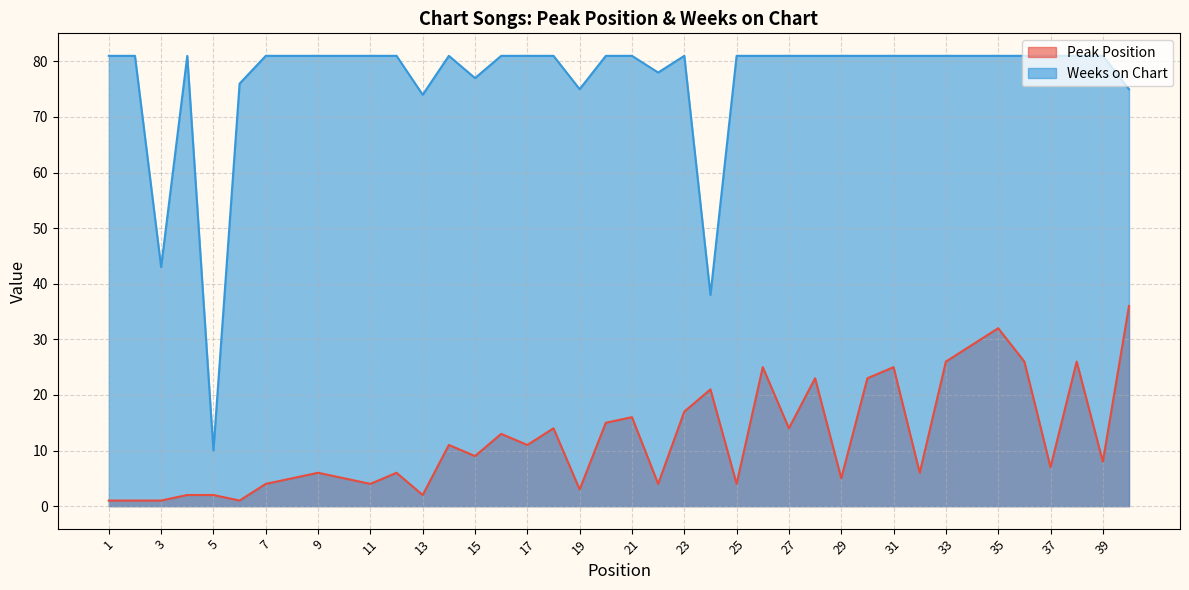

What is the total value across all series at 5?

12